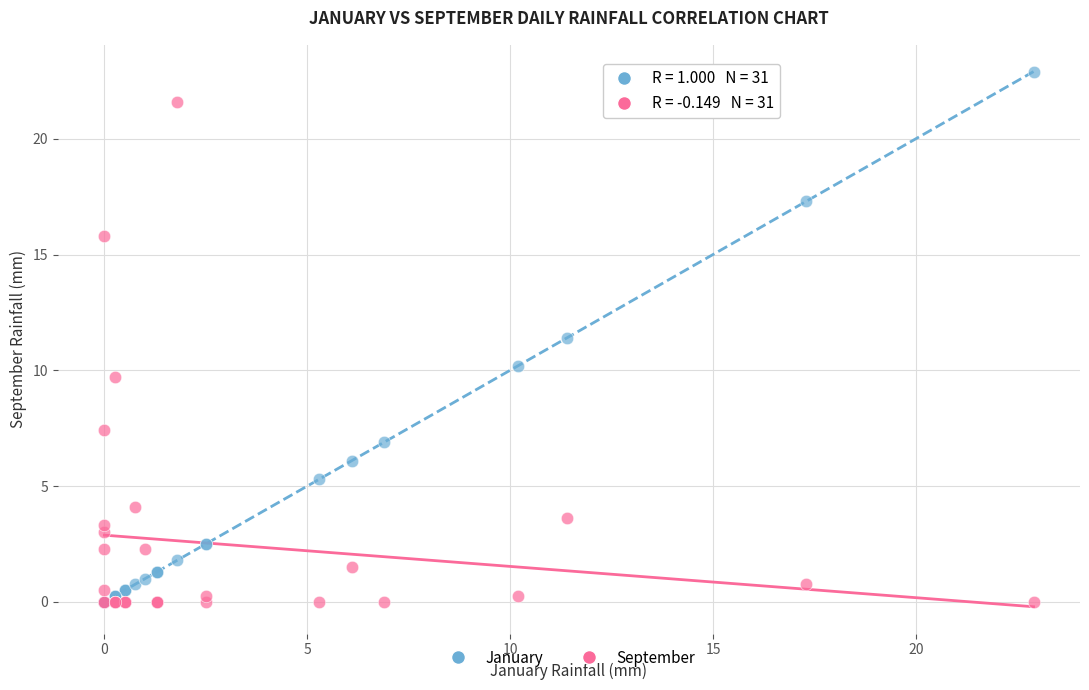

Across all series, what Y value is closest to 11?

11.4